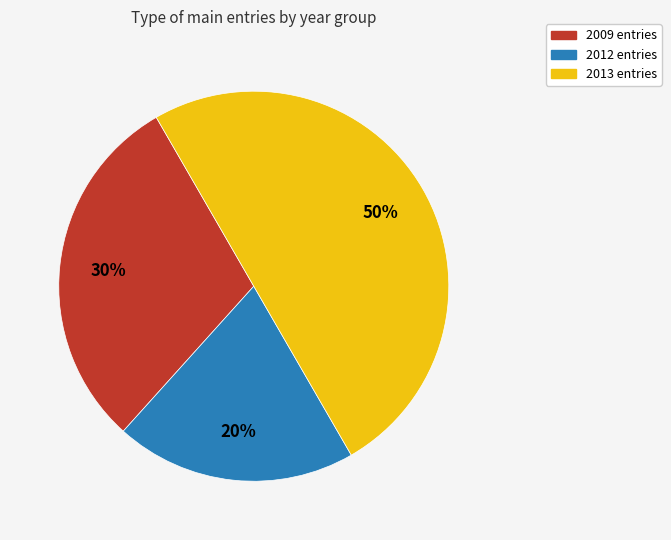

To the nearest percent, what is the average slice percentage?

33%